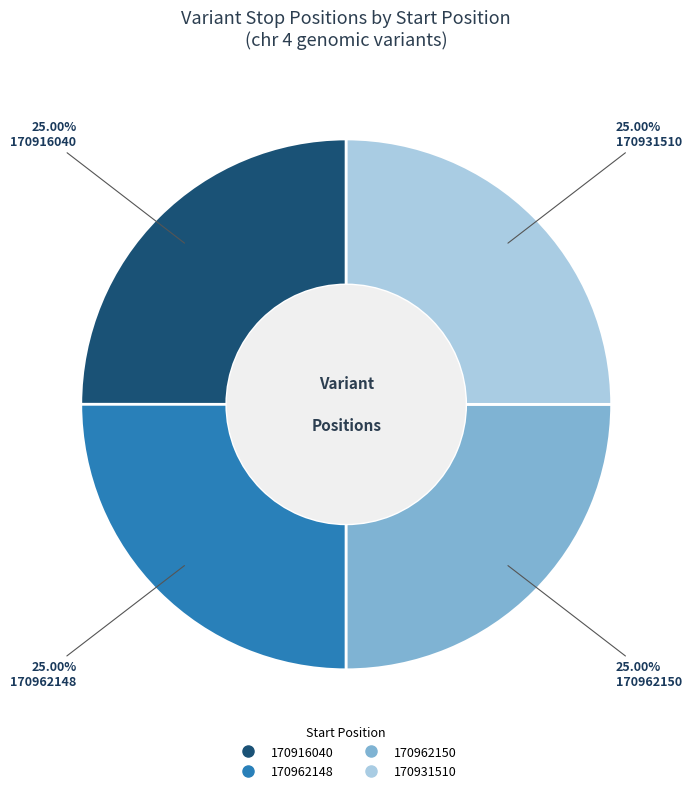

How much of the chart is everything except 170962148?

75.0%